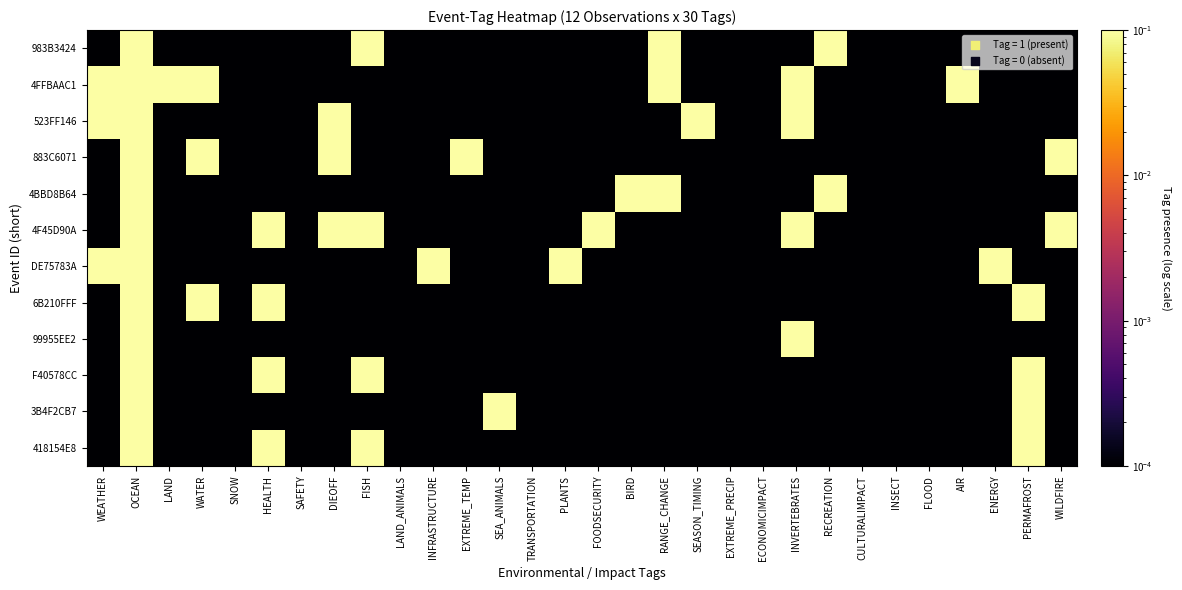

At which category is the sum across all series the highest?

OCEAN